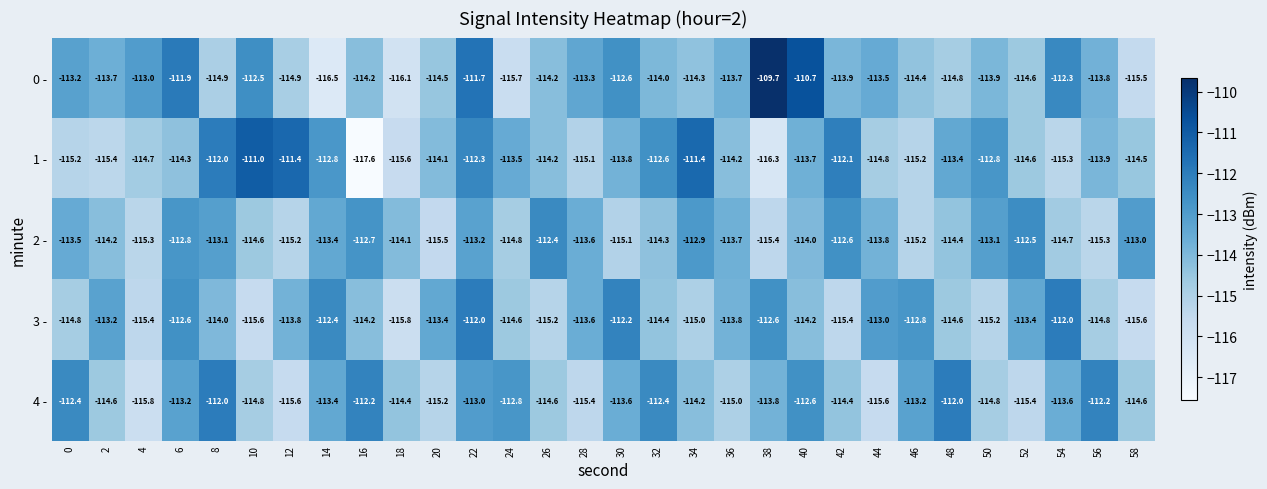

At which category does the chart reach its minimum across all series?

16